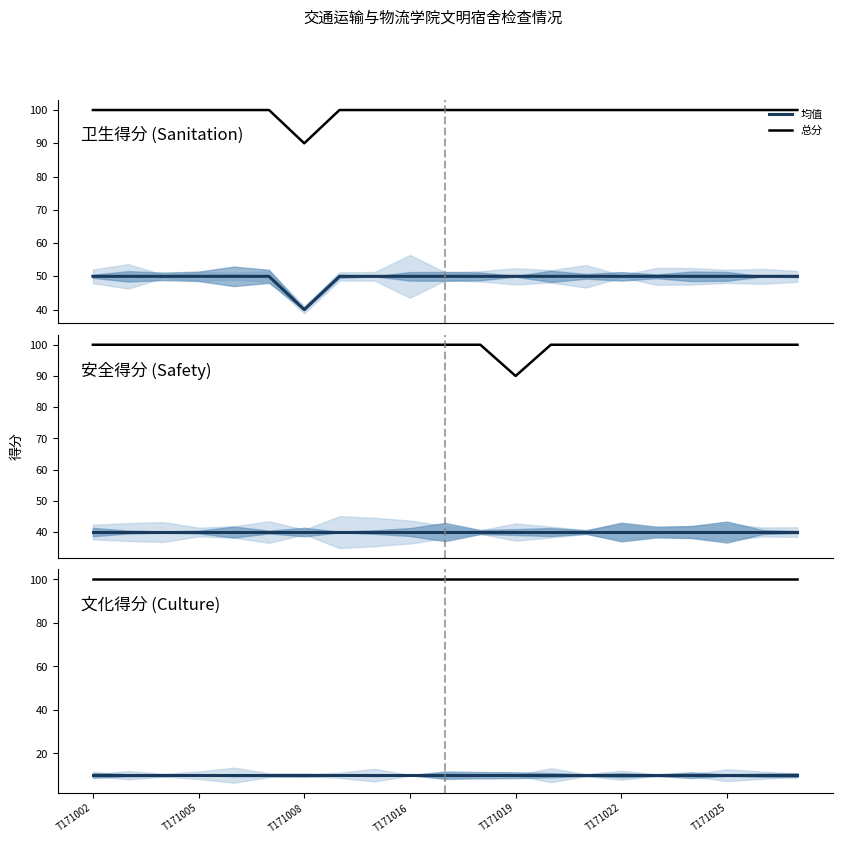

At how many categories does at least one series exceed 98?

21